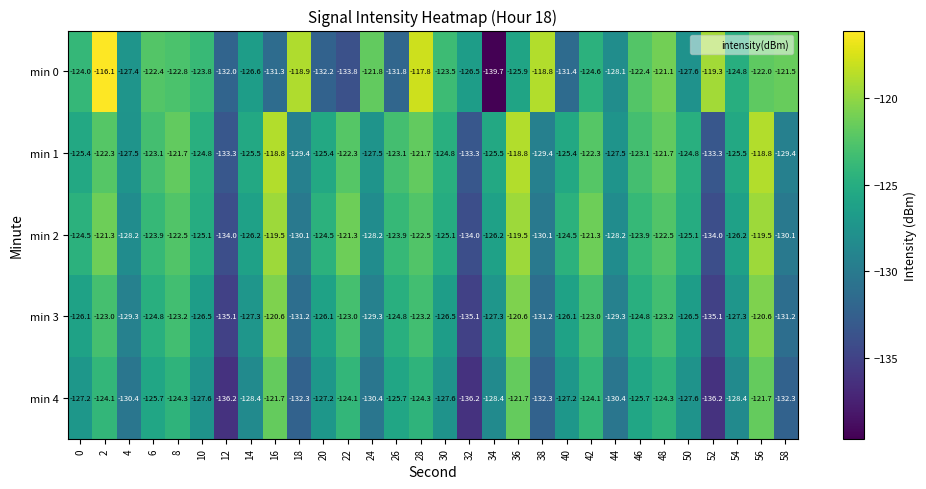

At how many categories does at least one series exceed -125?

24